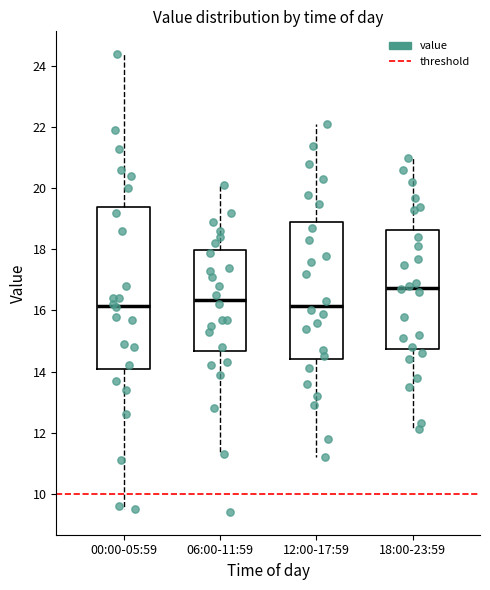

Reading left to right, read every box against the y-axis: the position of its median line, the range the box covers, and the ends of its whiskers. The values are not printed on the chart, so give them approximately, as read against the axis.

00:00-05:59: median 16.2, box 14.0 to 19.4, whiskers 9.6 to 24.4
06:00-11:59: median 16.4, box 14.6 to 18.0, whiskers 11.4 to 20.2
12:00-17:59: median 16.2, box 14.4 to 19.0, whiskers 11.2 to 22.2
18:00-23:59: median 16.8, box 14.8 to 18.6, whiskers 12.2 to 21.0